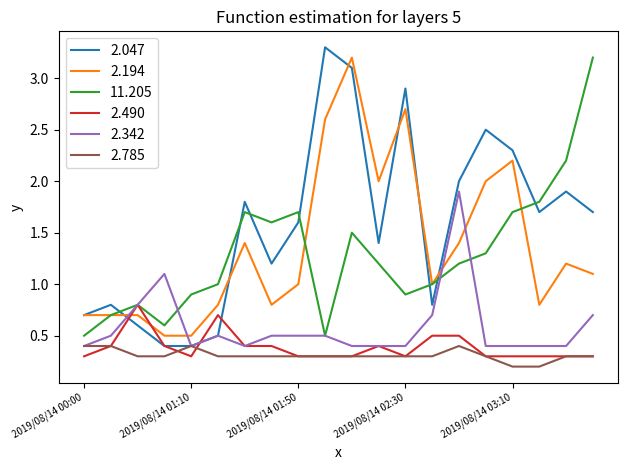

What is the greatest value displayed?

3.3